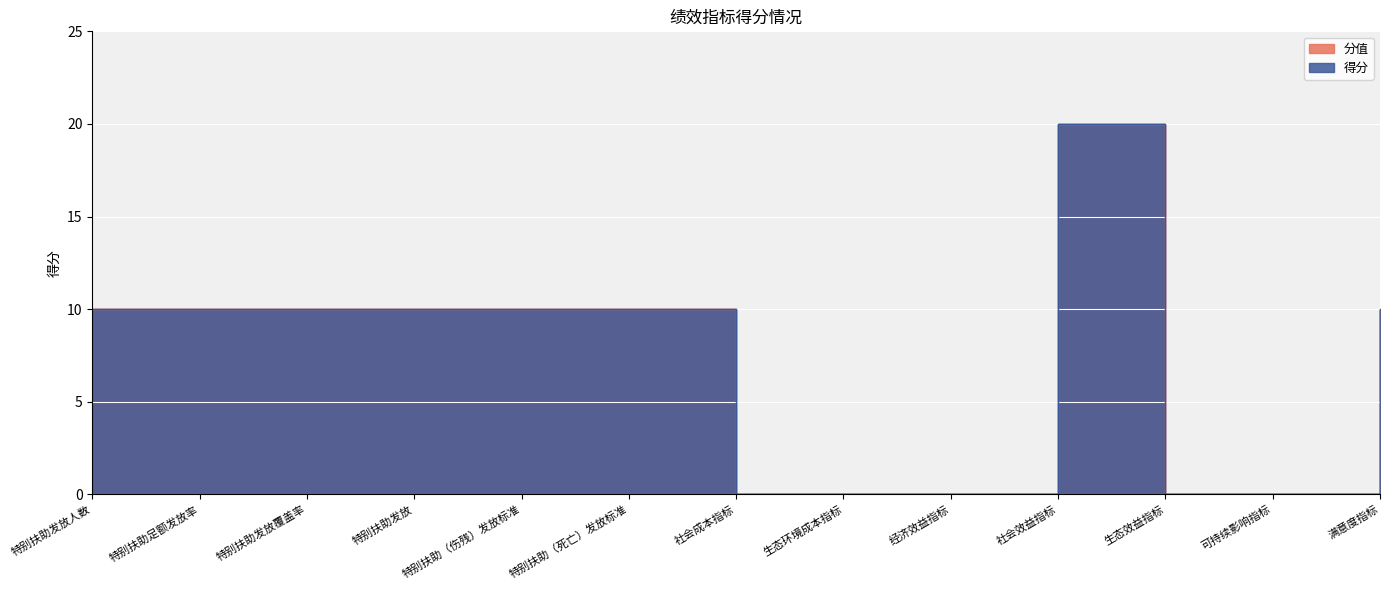

What is the difference between the maximum and minimum values in the 分值 series?

20